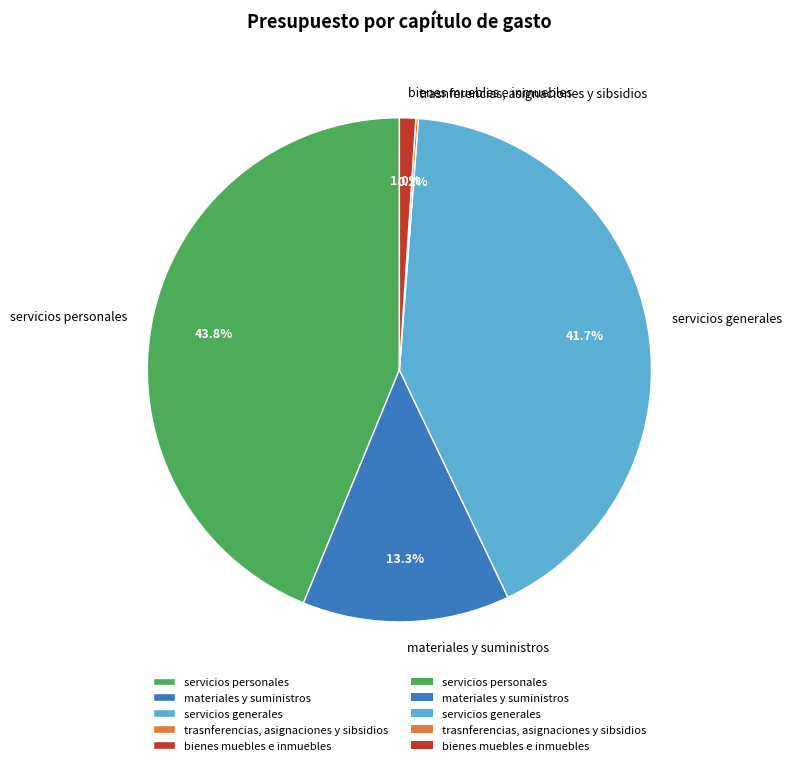

Combined, what portion of the pie is servicios generales and materiales y suministros?

55.0%